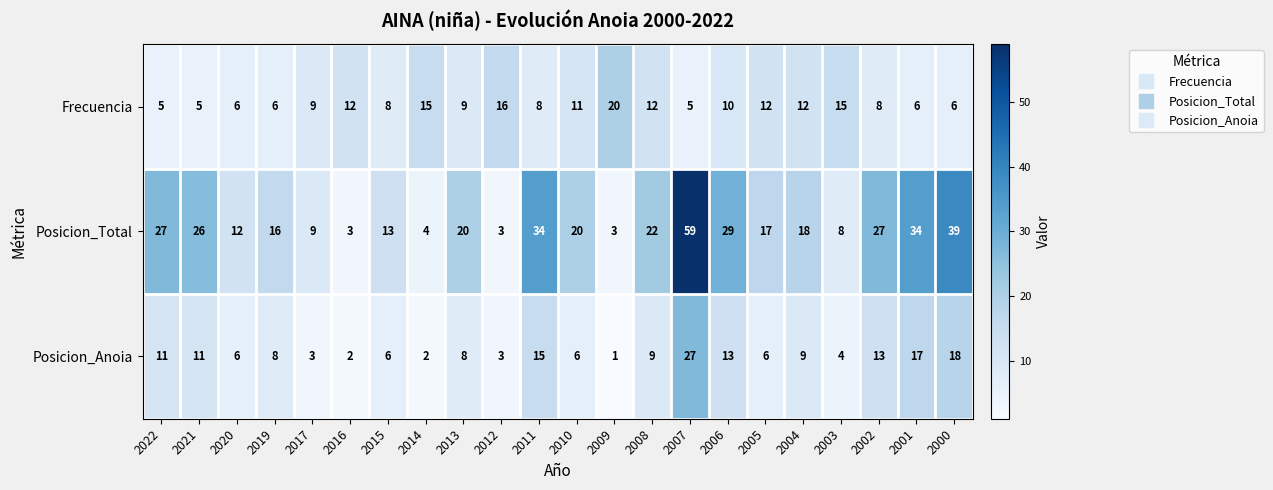

Which series has the widest spread of values?

Posicion_Total